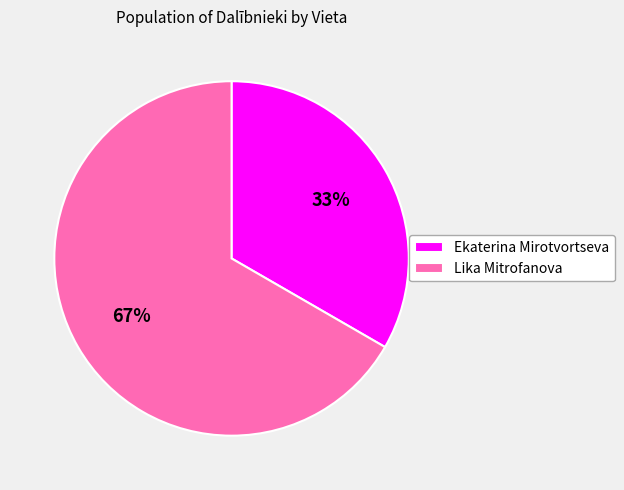

To the nearest percent, what percentage of the pie is Lika Mitrofanova?

67%